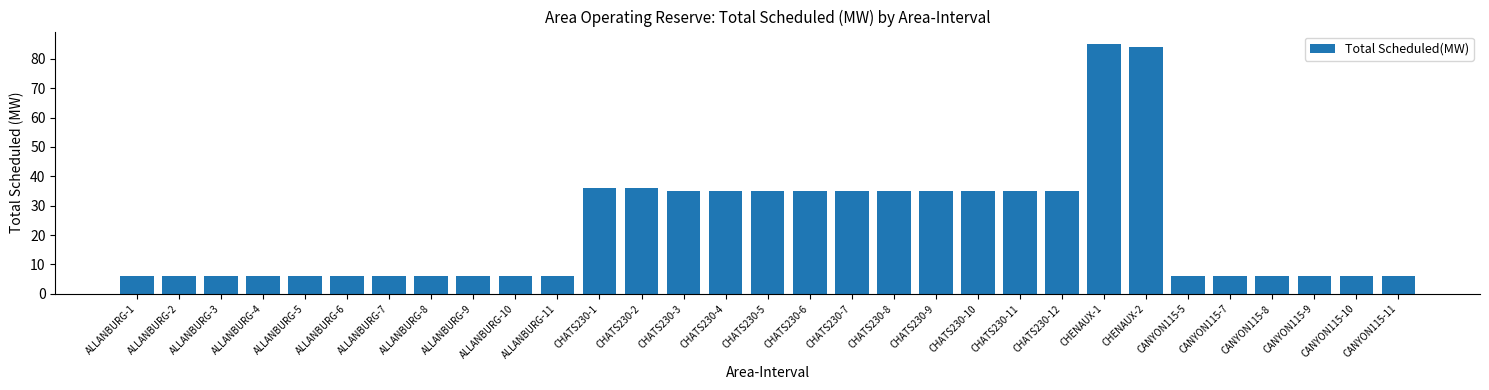

The value at CHATS230-5 is 35. True or false?

True